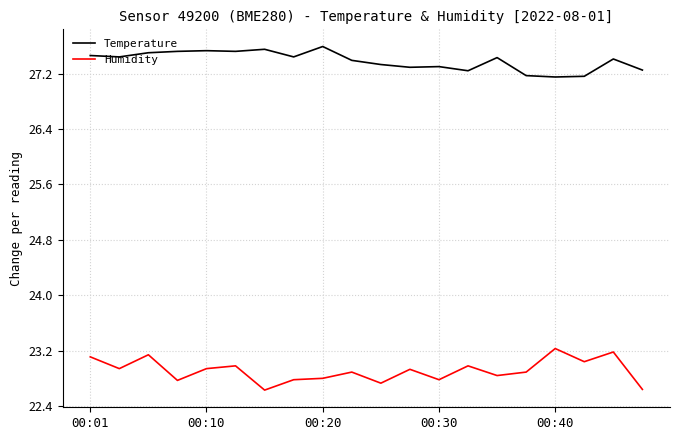

List the series in order of their overall mean, lowest first.

Humidity, Temperature